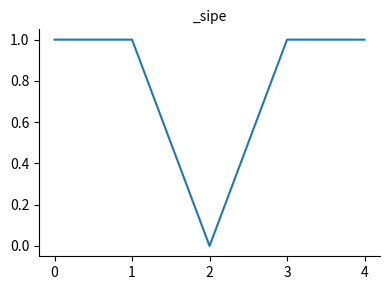

How many series are shown in this chart?

1